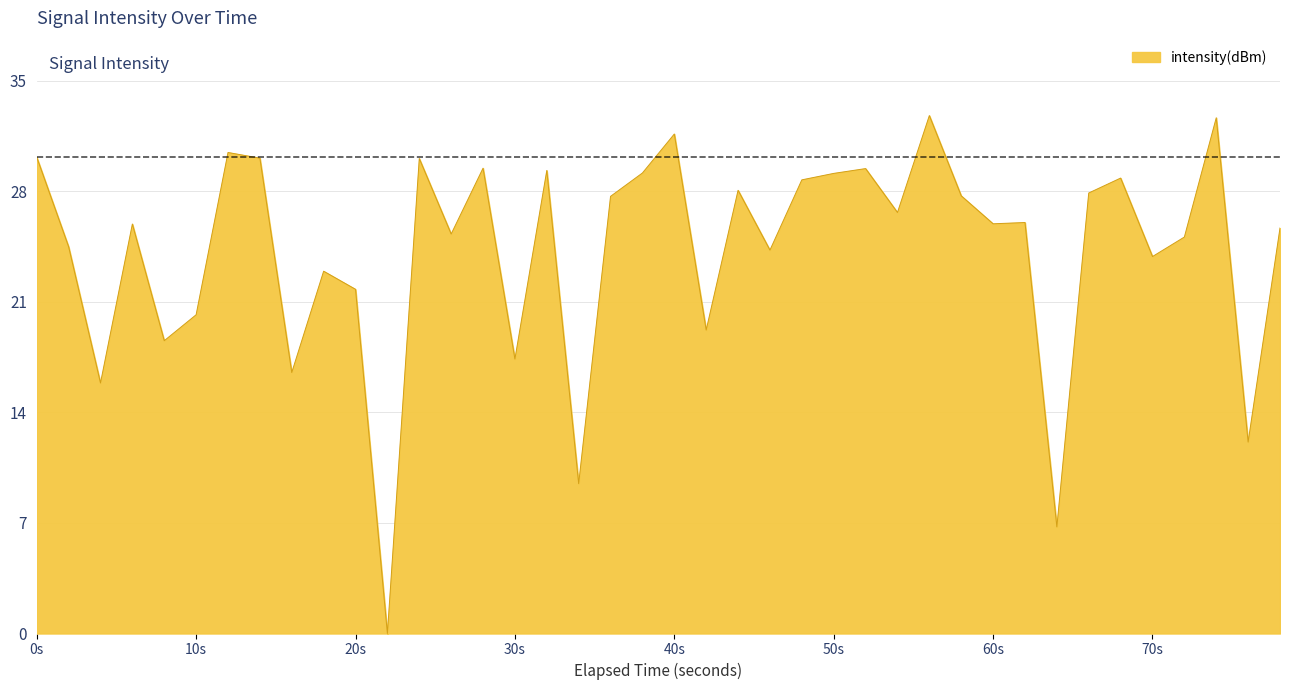

What is the difference between the maximum and minimum values?

32.8